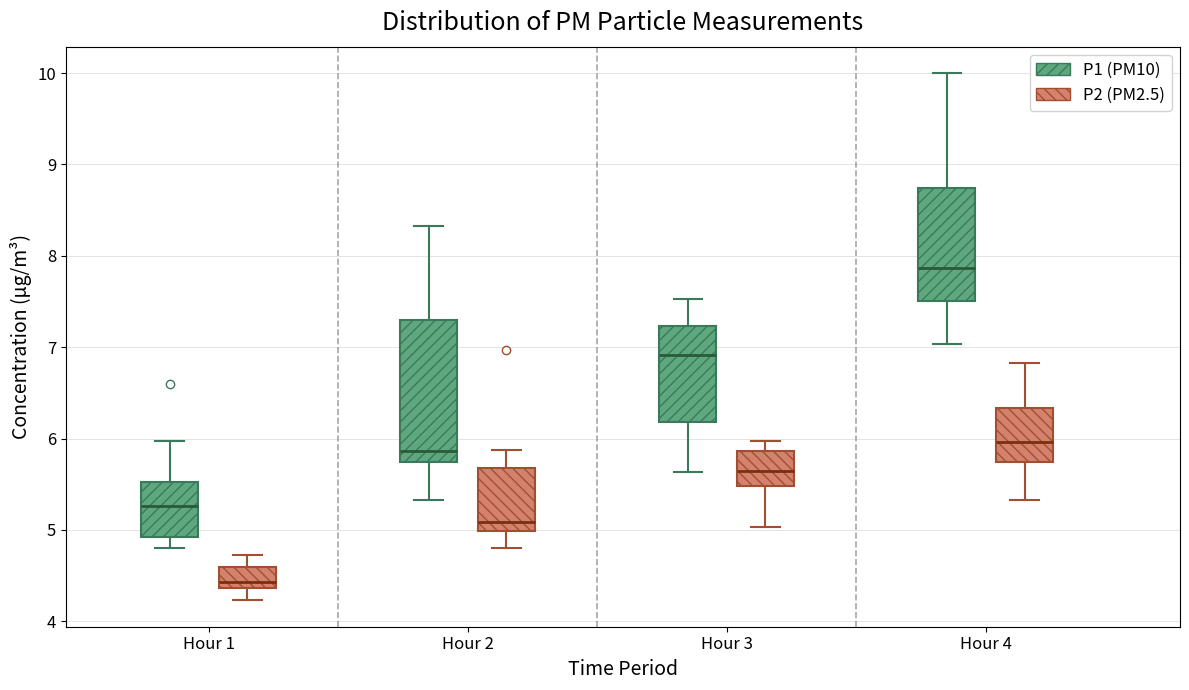

Reading left to right, transcribe this box plot: for each box, give where its median line is, the range the box spans, and where its two whiskers end, as read against the y-axis. The values are not printed on the chart, so give them approximately, as read against the axis.

Hour 1 (P1 (PM10)): median 5.3, box 4.9 to 5.5, whiskers 4.8 to 6.0
Hour 1 (P2 (PM2.5)): median 4.4 (just above the box's lower edge), box 4.4 to 4.6, whiskers 4.2 to 4.7
Hour 2 (P1 (PM10)): median 5.9, box 5.7 to 7.3, whiskers 5.3 to 8.3
Hour 2 (P2 (PM2.5)): median 5.1, box 5.0 to 5.7, whiskers 4.8 to 5.9
Hour 3 (P1 (PM10)): median 6.9, box 6.2 to 7.2, whiskers 5.6 to 7.5
Hour 3 (P2 (PM2.5)): median 5.7, box 5.5 to 5.9, whiskers 5.0 to 6.0
Hour 4 (P1 (PM10)): median 7.9, box 7.5 to 8.7, whiskers 7.0 to 10.0
Hour 4 (P2 (PM2.5)): median 6.0, box 5.7 to 6.3, whiskers 5.3 to 6.8